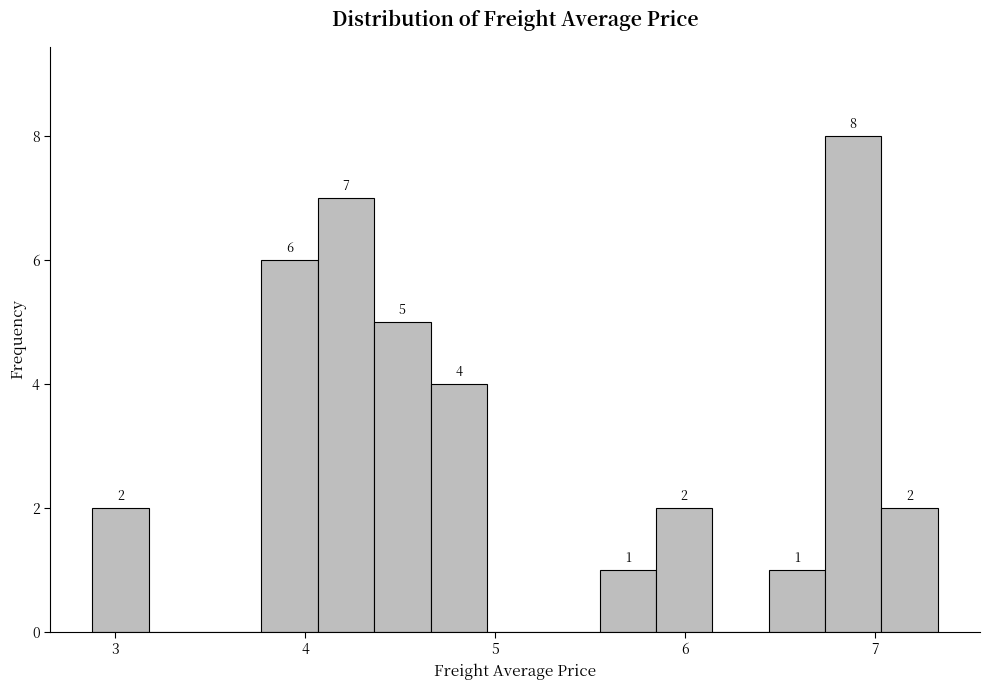

Around what value on the x-axis is the tallest bar? Give the approximate position of its centre, as read against the axis.

6.9